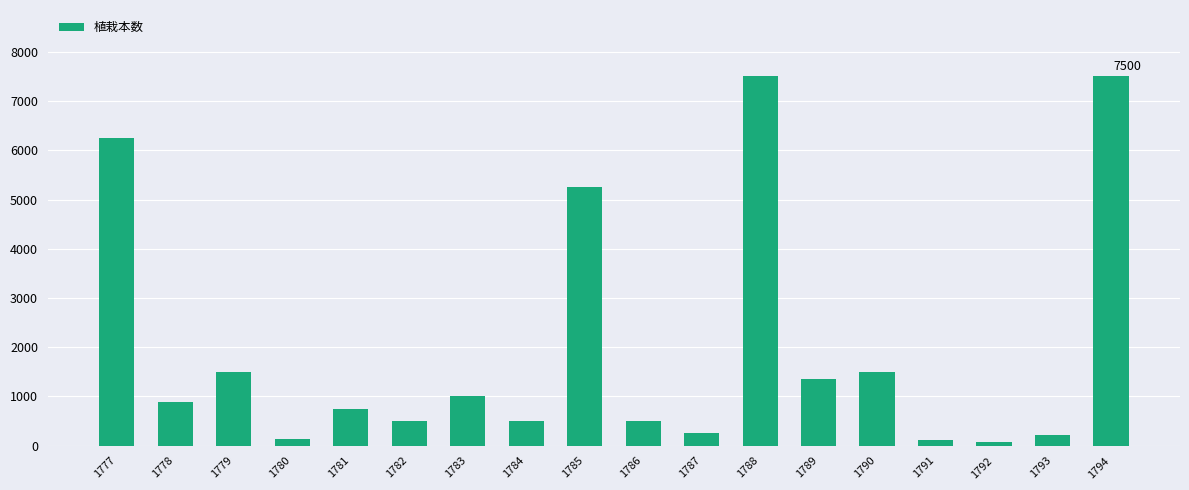

True or false: the data shows 3585 at 1788.

False